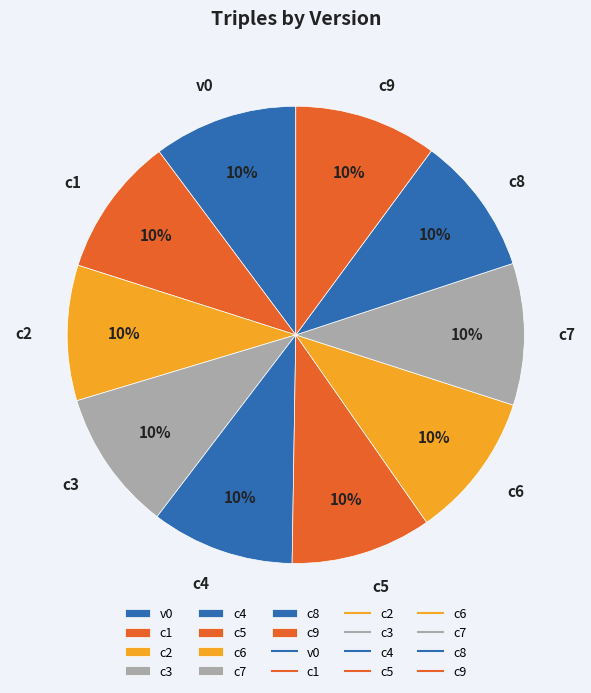

How many slices are in this pie chart?

10